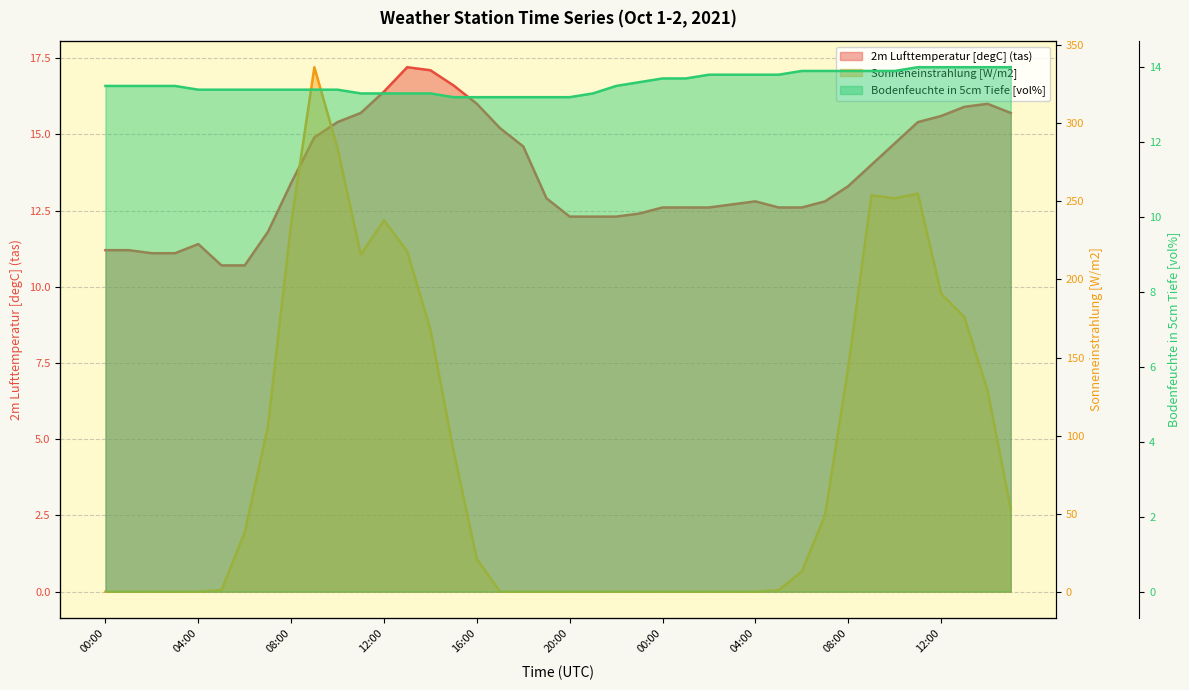

What is the difference between the maximum and minimum values in the 2m Lufttemperatur [degC] (tas) series?

6.5